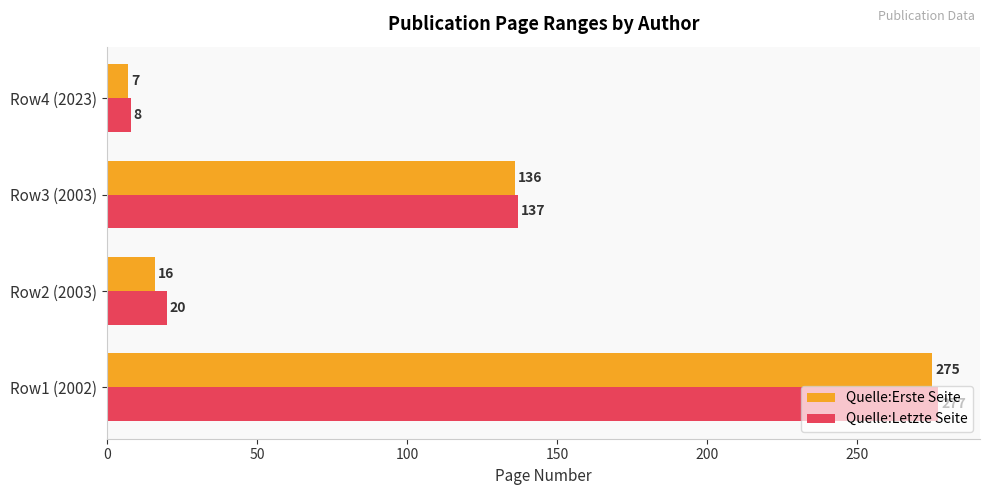

Which category has the lowest value across all series?

Row4 (2023)